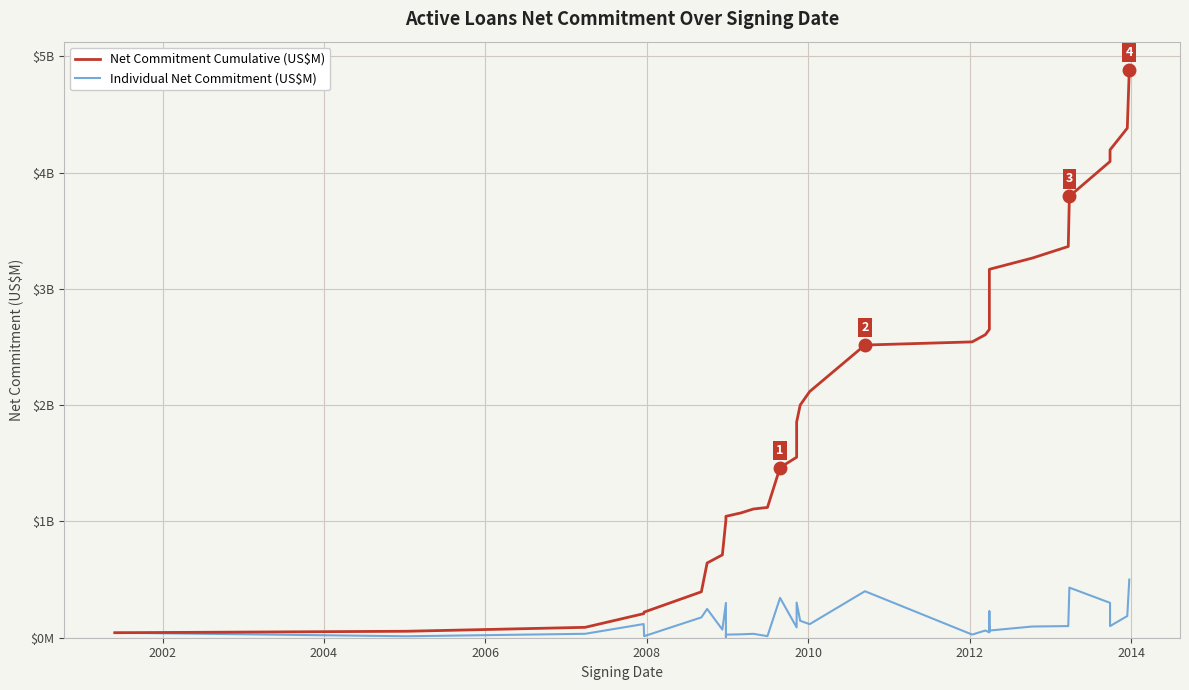

True or false: Individual Net Commitment (US$M) and Net Commitment Cumulative (US$M) cross at least once.

False